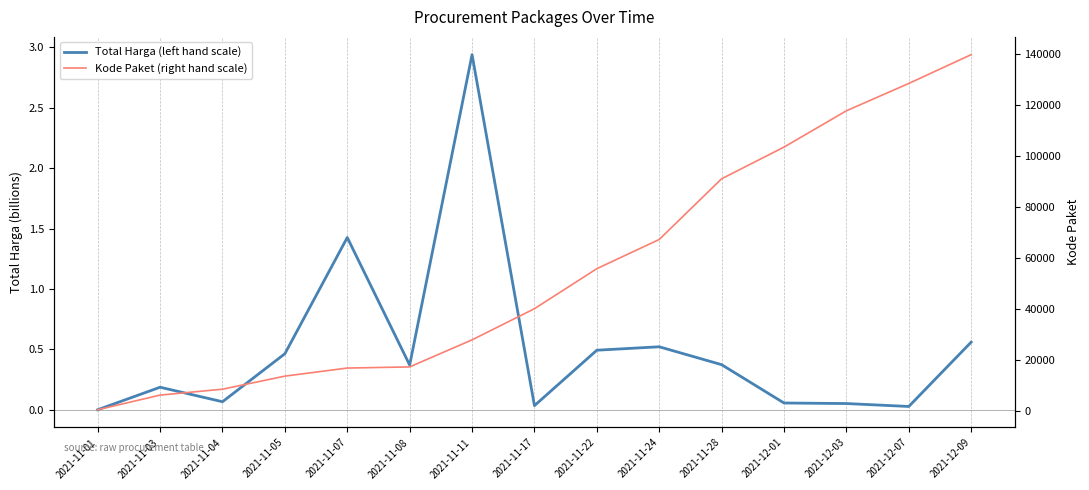

The value of Total Harga (left hand scale) at 2021-12-07 is 0.0. True or false?

False